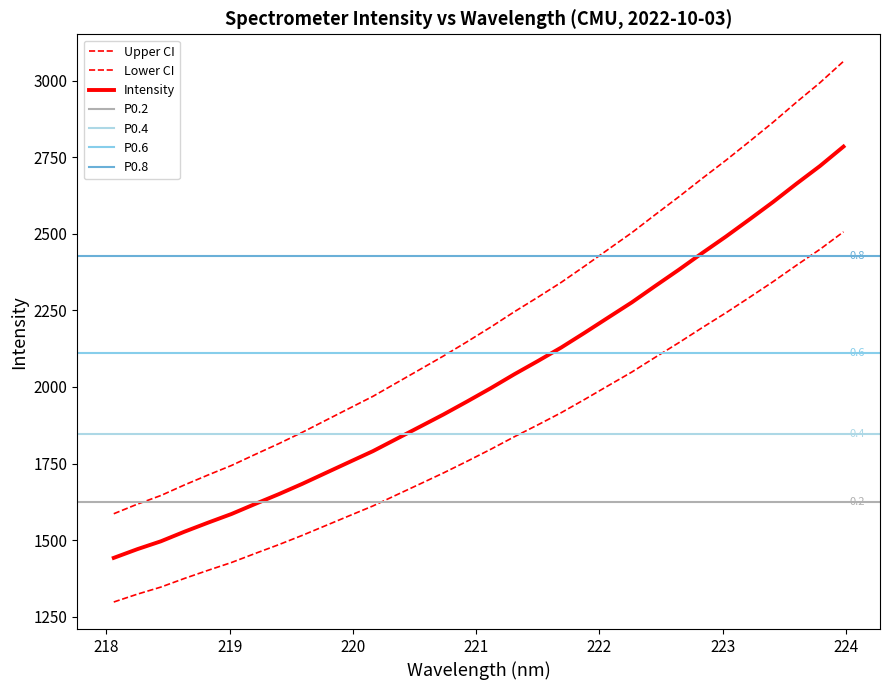

True or false: the data has more than 1 interior local peaks.

False